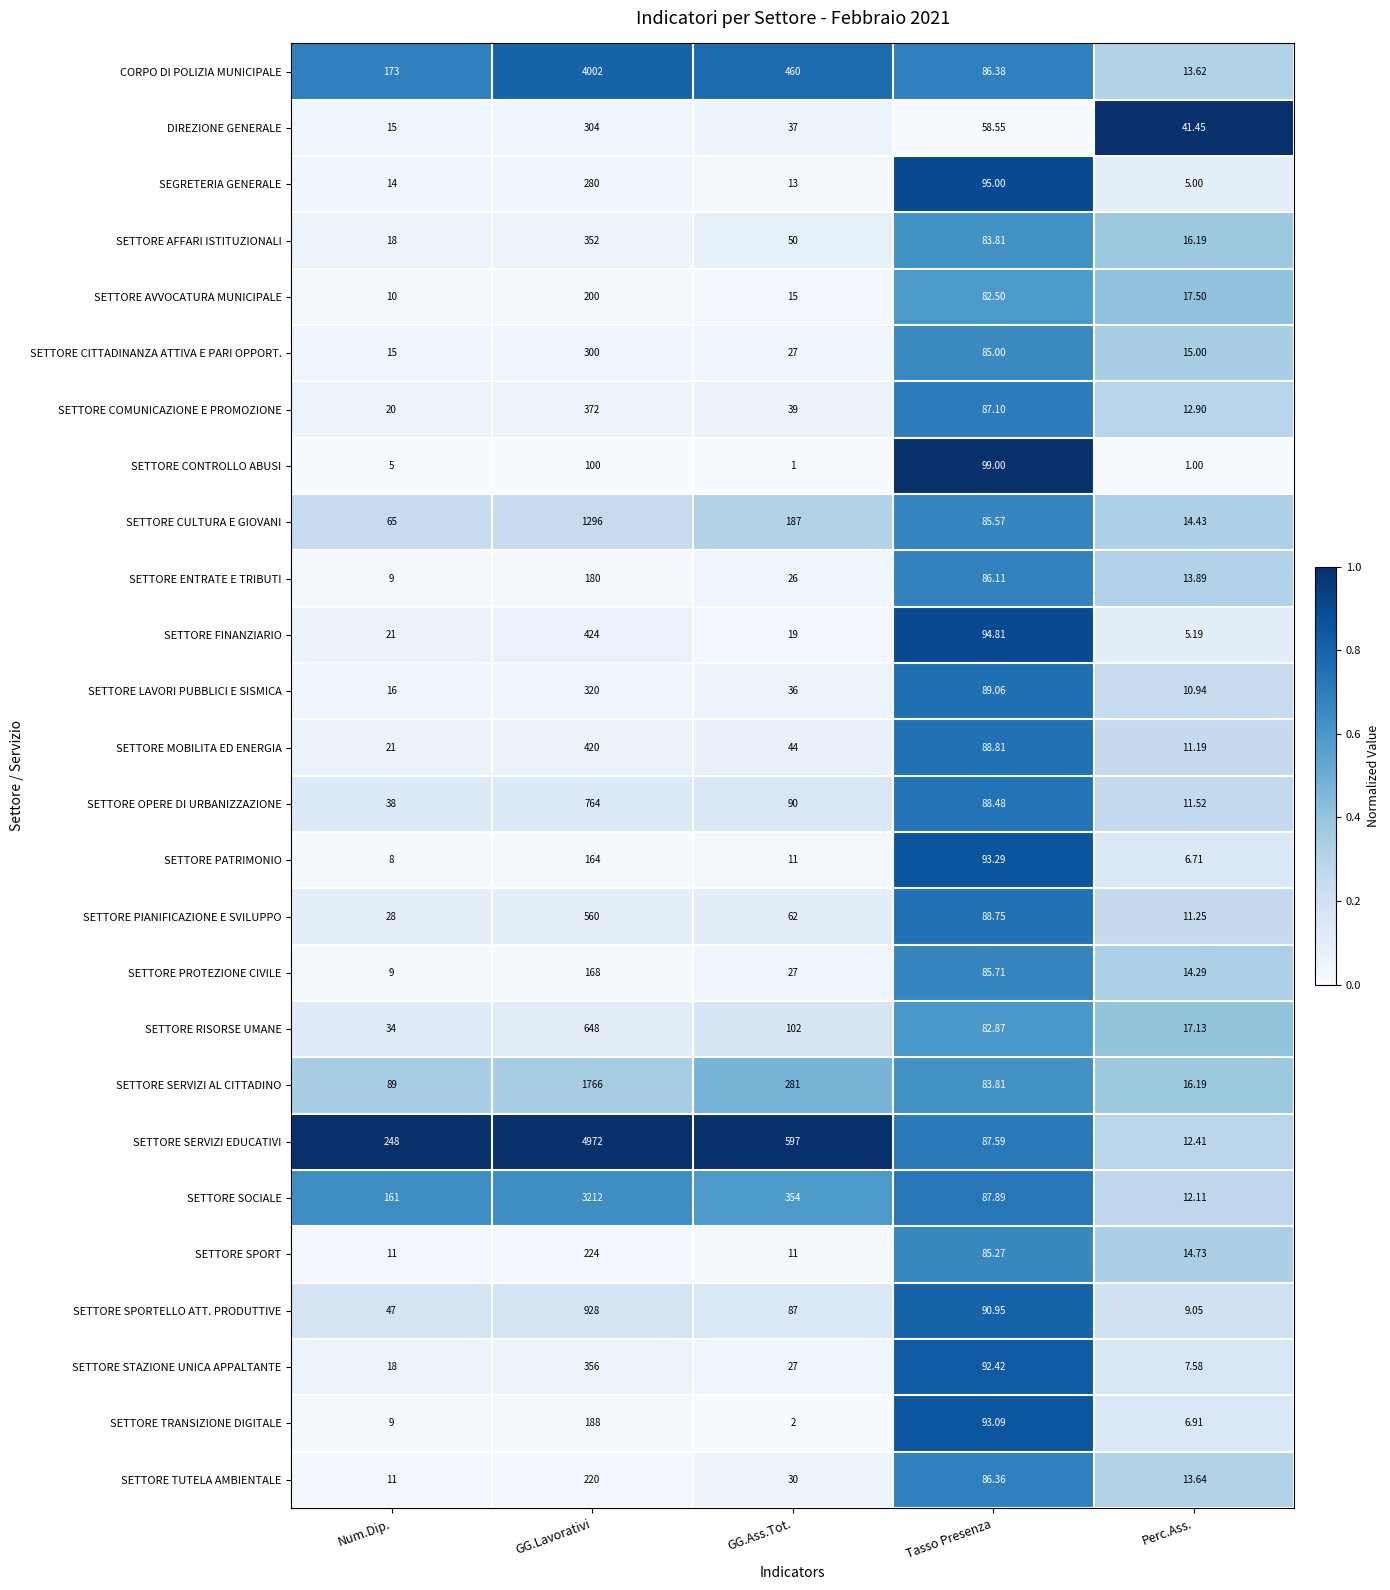

Which series changed the most between GG.Lavorativi and Tasso Presenza?

SETTORE SERVIZI EDUCATIVI